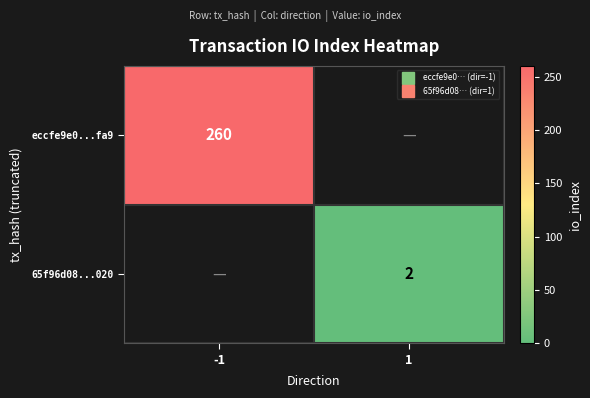

The value of 65f96d08...020 at -1 is 0. True or false?

True